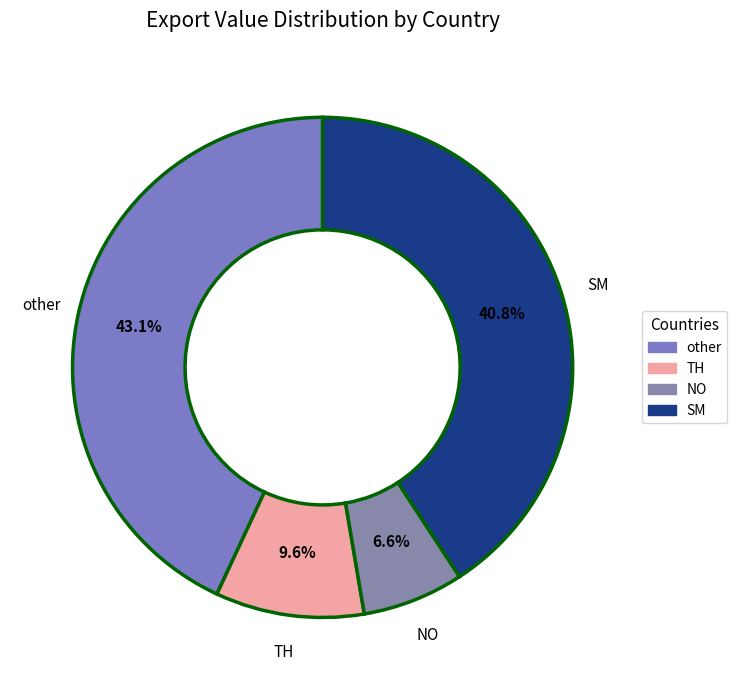

Is the sum of NO and TH greater than half?

No